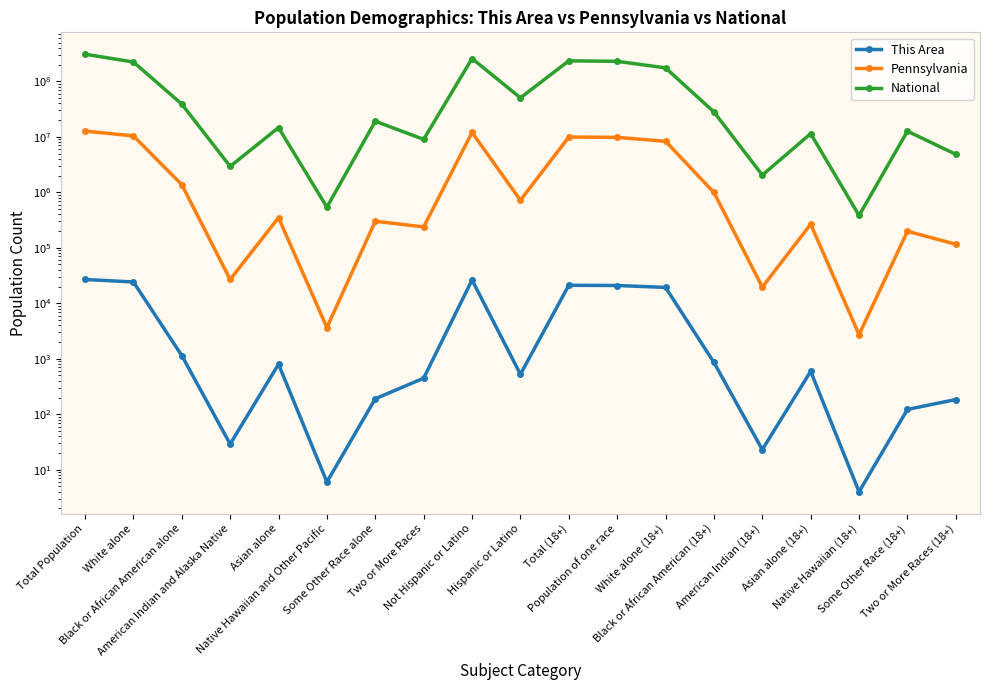

What is the label of the 18th point from the right?

White alone